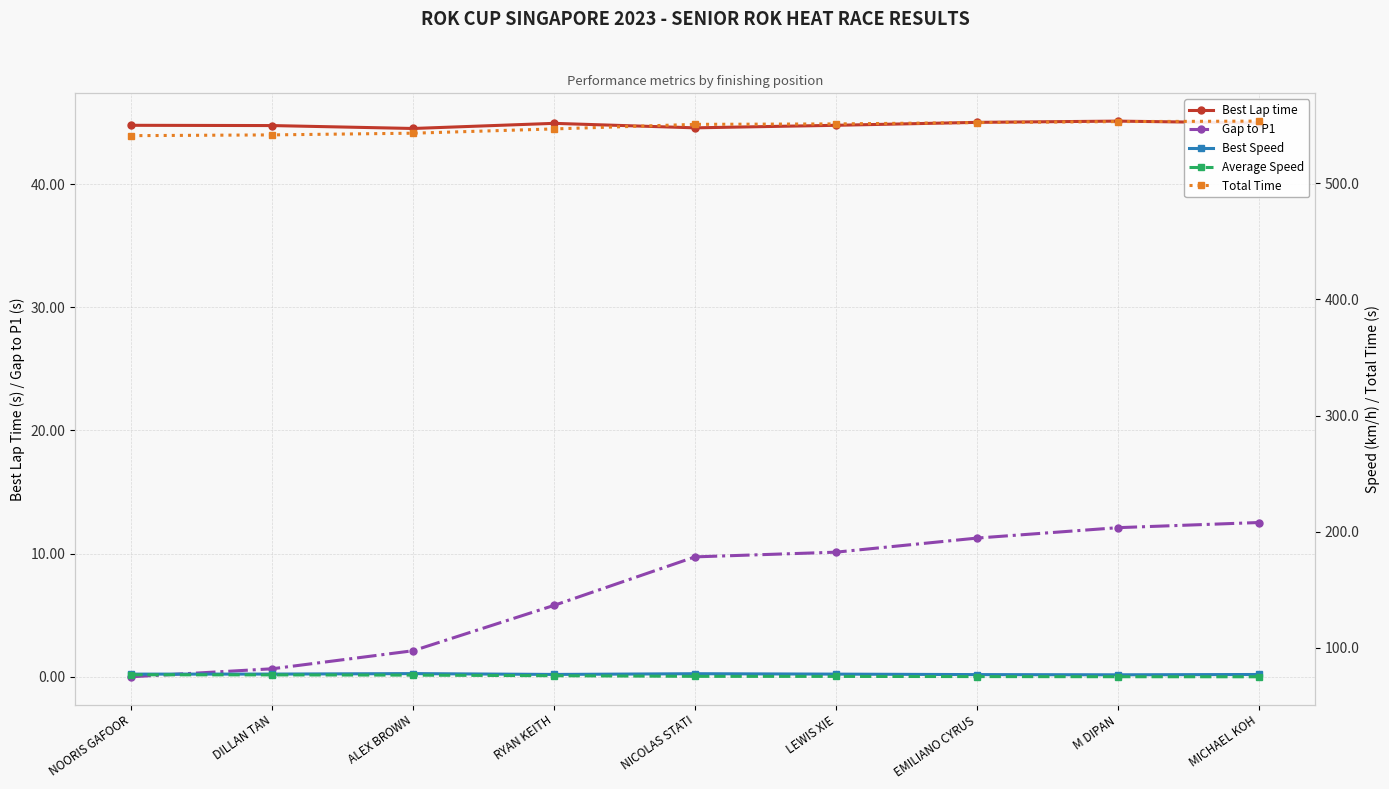

What is the value of the Best Speed point at the 8th from the left?

76.6